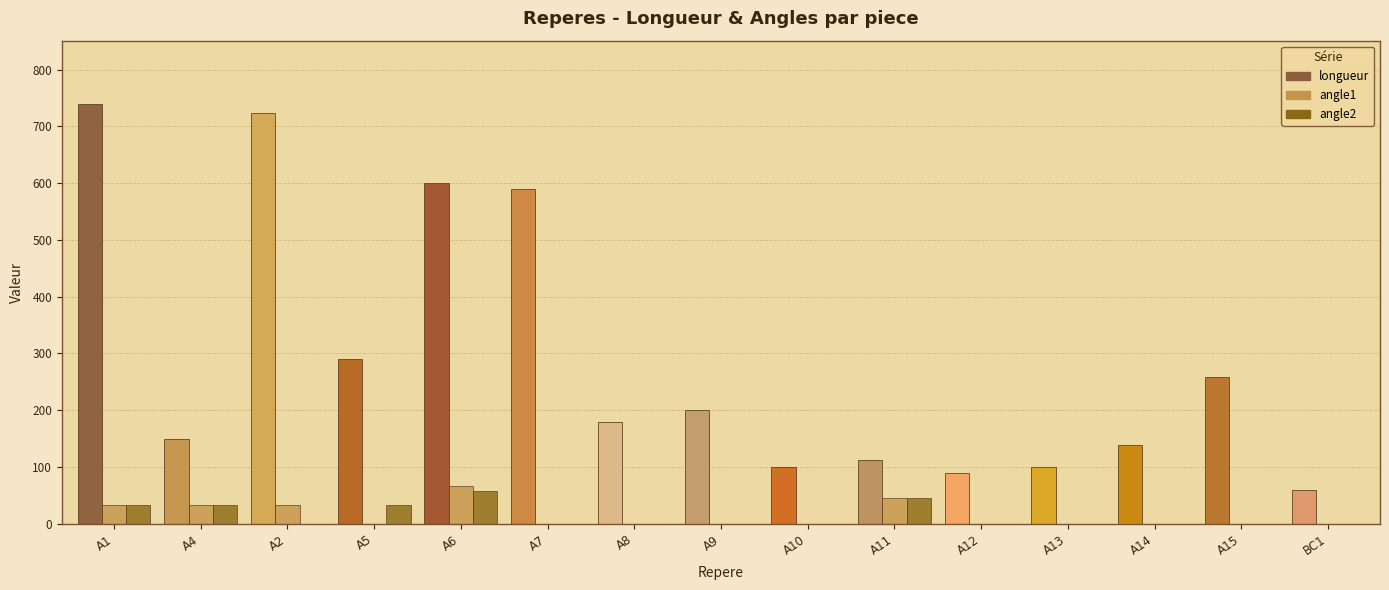

Is it true that angle1 equals 33.3 at A1?

True